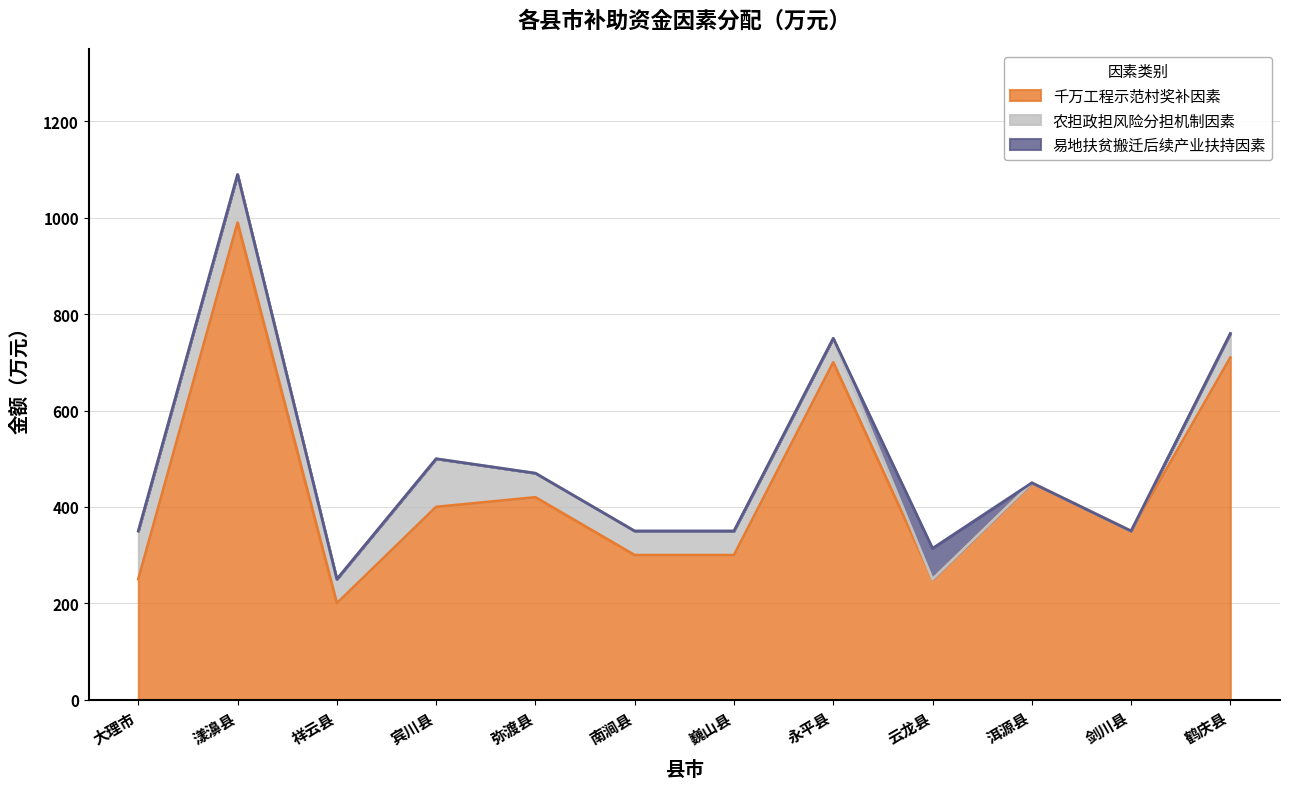

Reading left to right, list all the values displayed in this chart.

千万工程示范村奖补因素: 250	990	200	400	420	300	300	700	250	450	350	710
农担政担风险分担机制因素: 100	100	50	100	50	50	50	50	0	0	0	50
易地扶贫搬迁后续产业扶持因素: 0	0	0	0	0	0	0	0	64	0	0	0